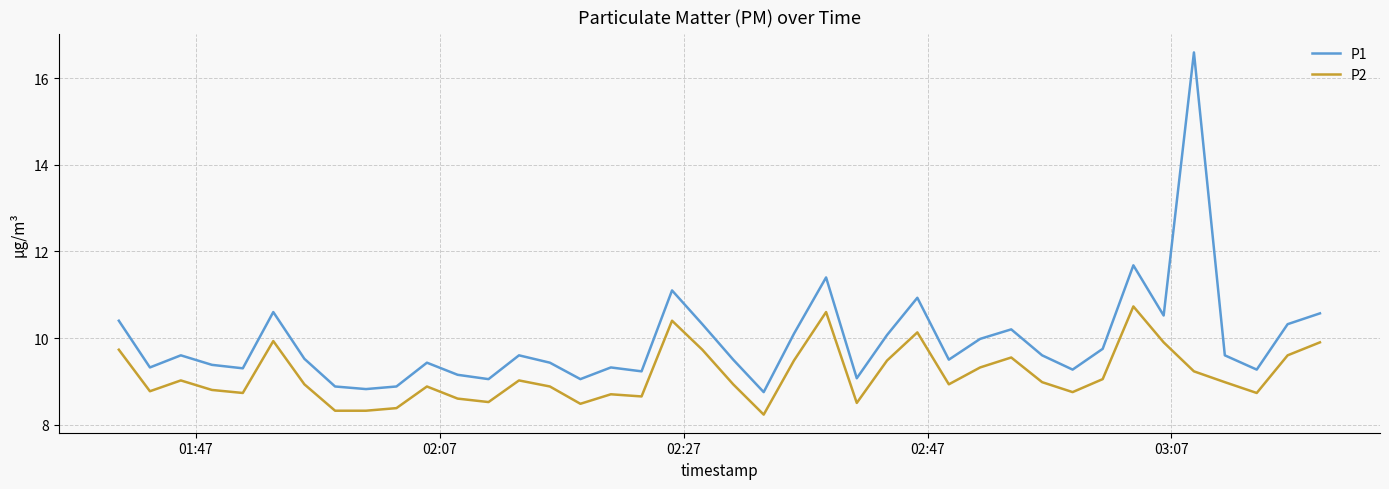

What is the highest value of the P1 series?

16.6